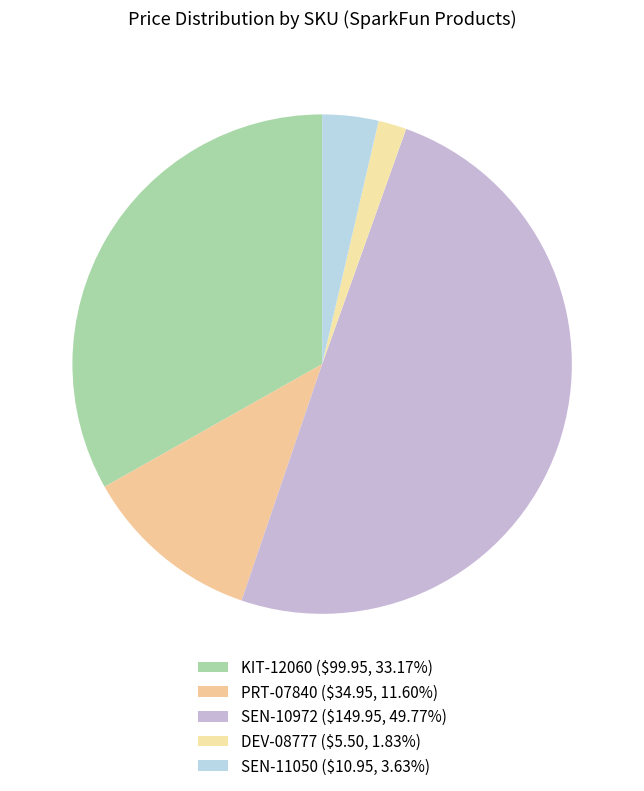

Does PRT-07840 account for over 50% of the chart?

No